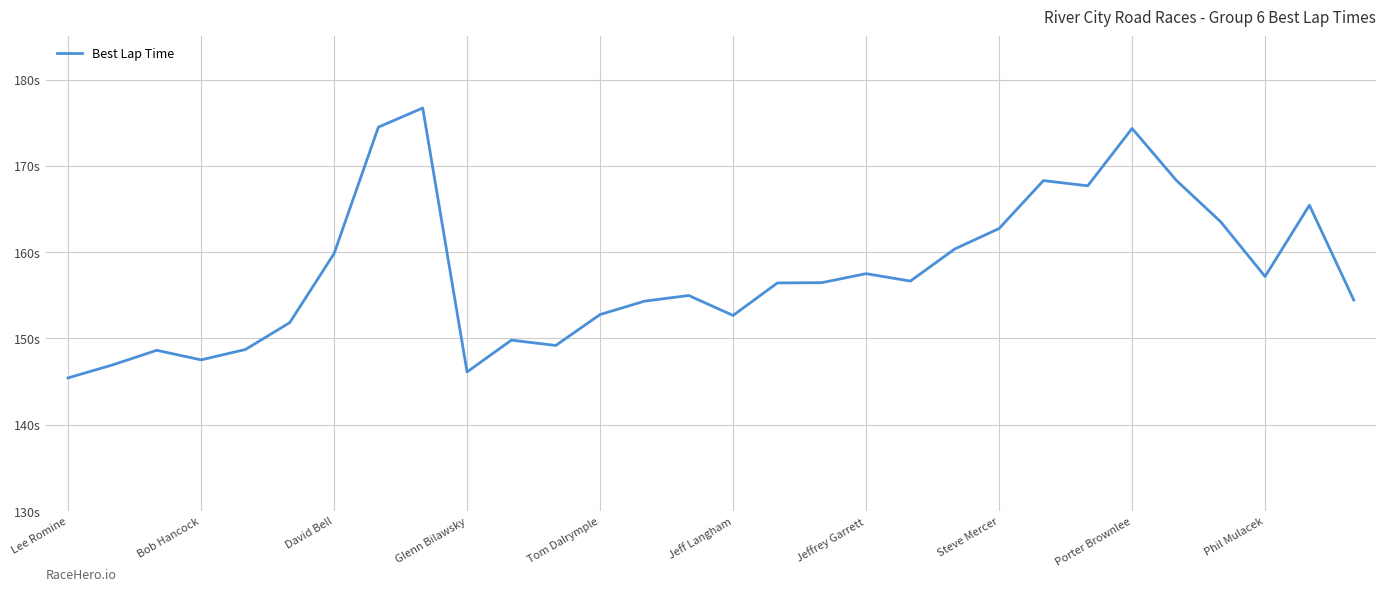

Is this an area chart (filled region under the line)?

No